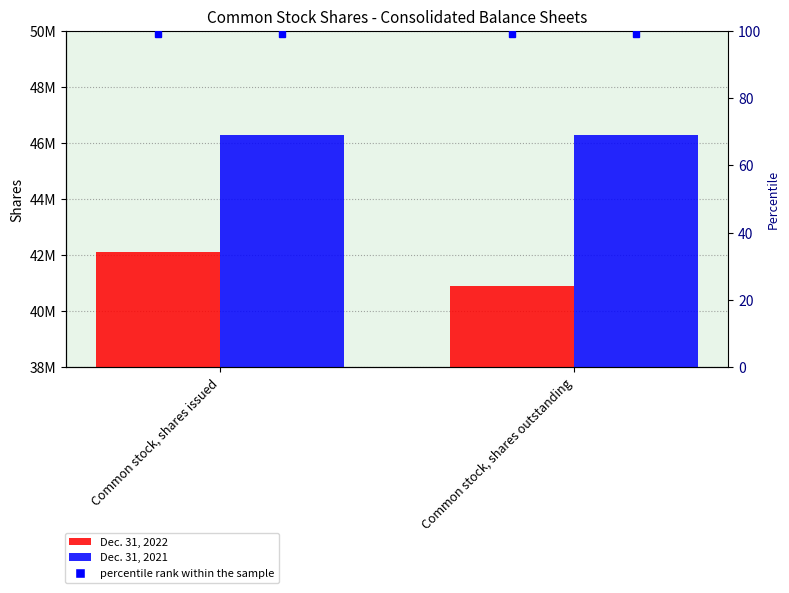

The value of Dec. 31, 2022 at Common stock, shares outstanding is 69215870. True or false?

False